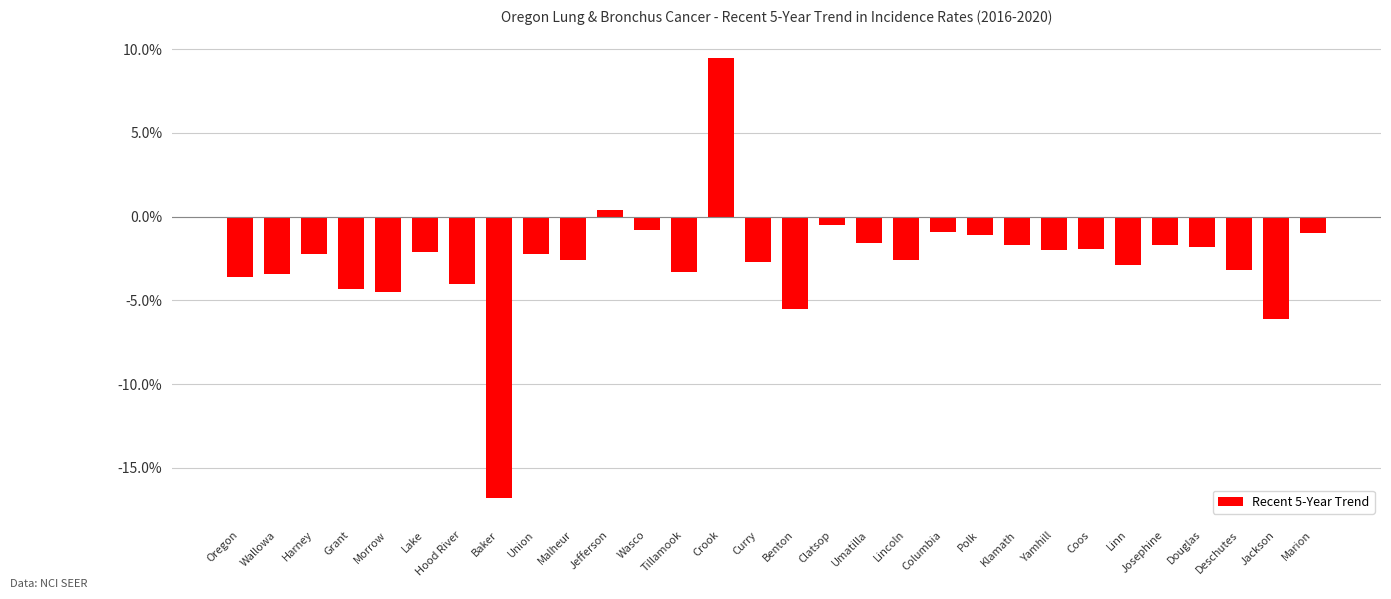

Is it true that the value at Baker is -16.8?

True